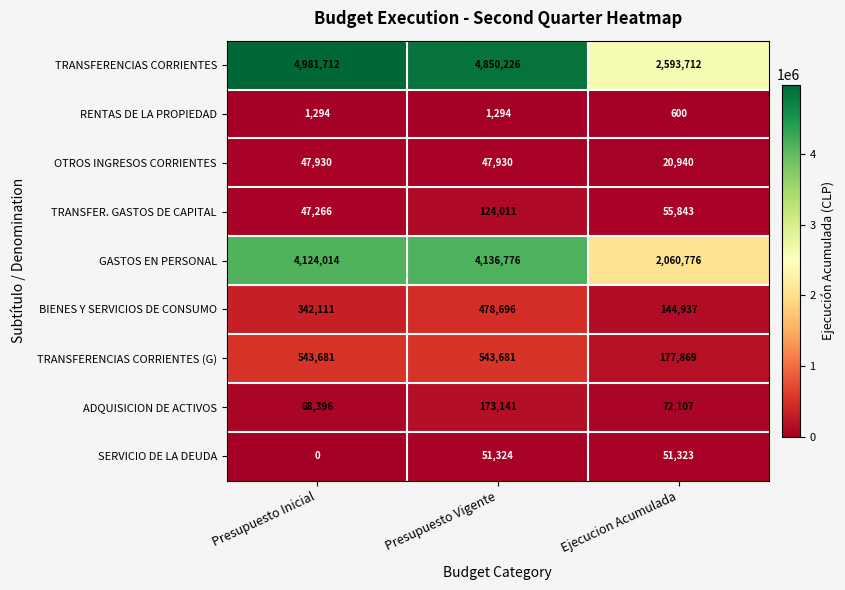

What is the highest value of the TRANSFER. GASTOS DE CAPITAL series?

124011